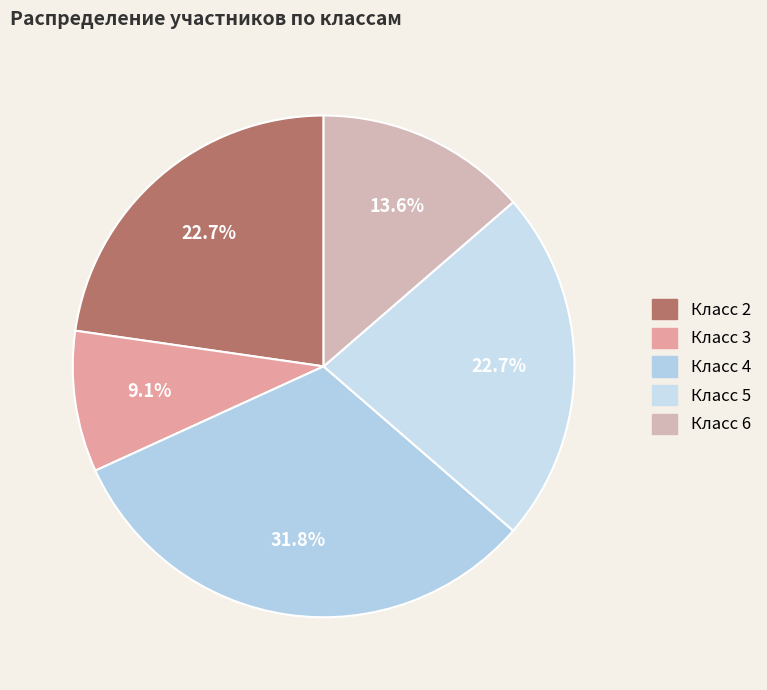

Which slice is the smallest?

3